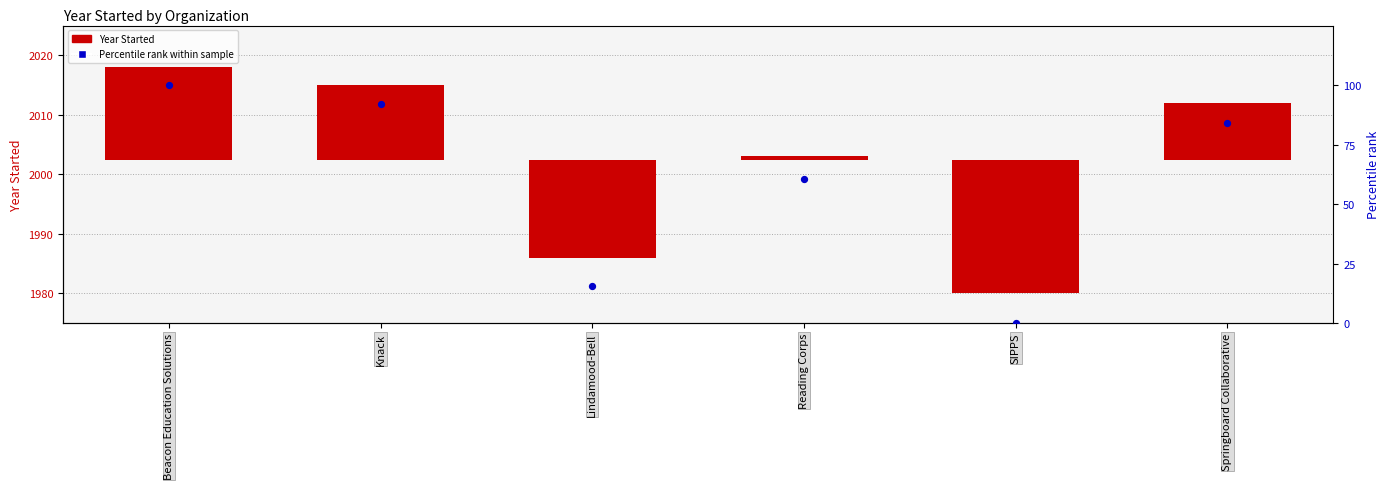

Which series reaches the maximum Y coordinate?

Percentile rank within sample